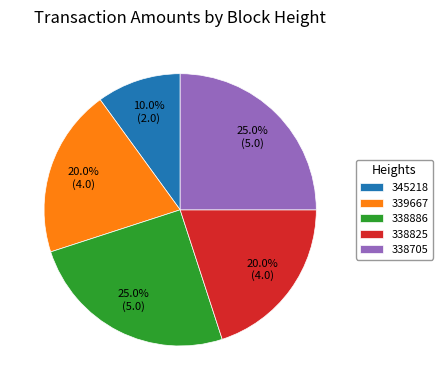

Which has a higher value, 338705 or 339667?

338705